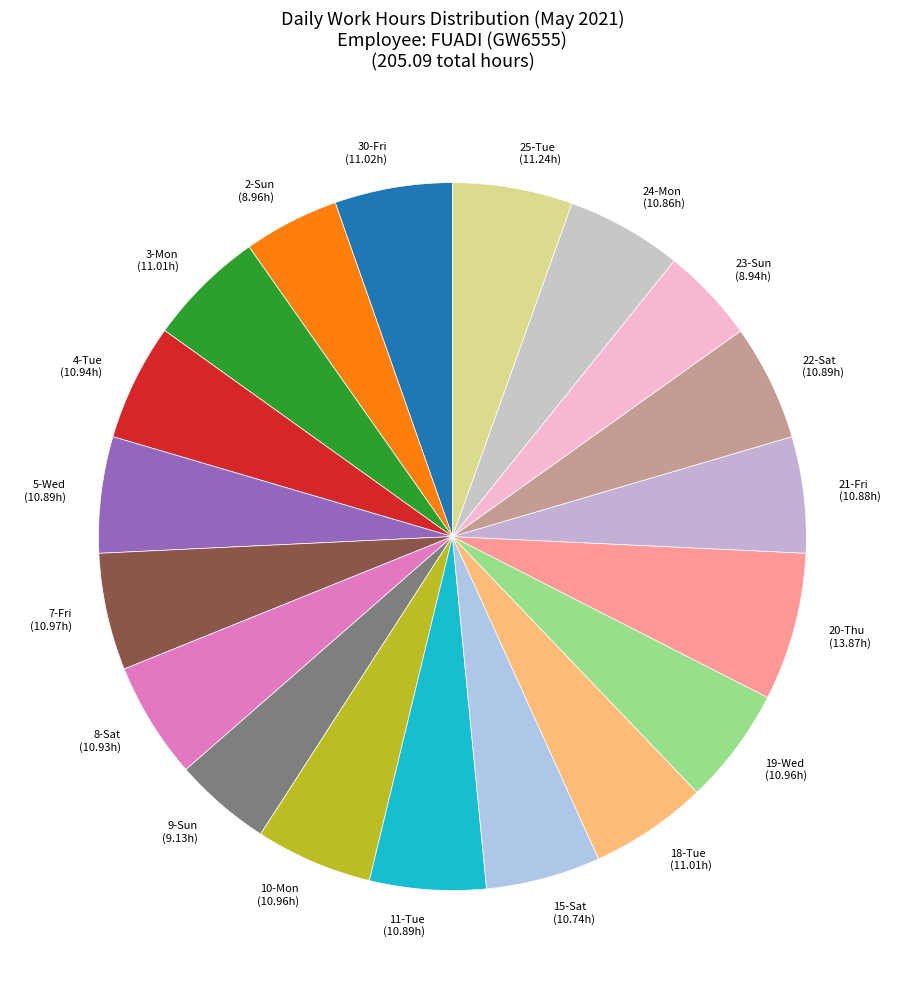

Do 20-Thu and 4-Tue together represent more than half of the pie?

No